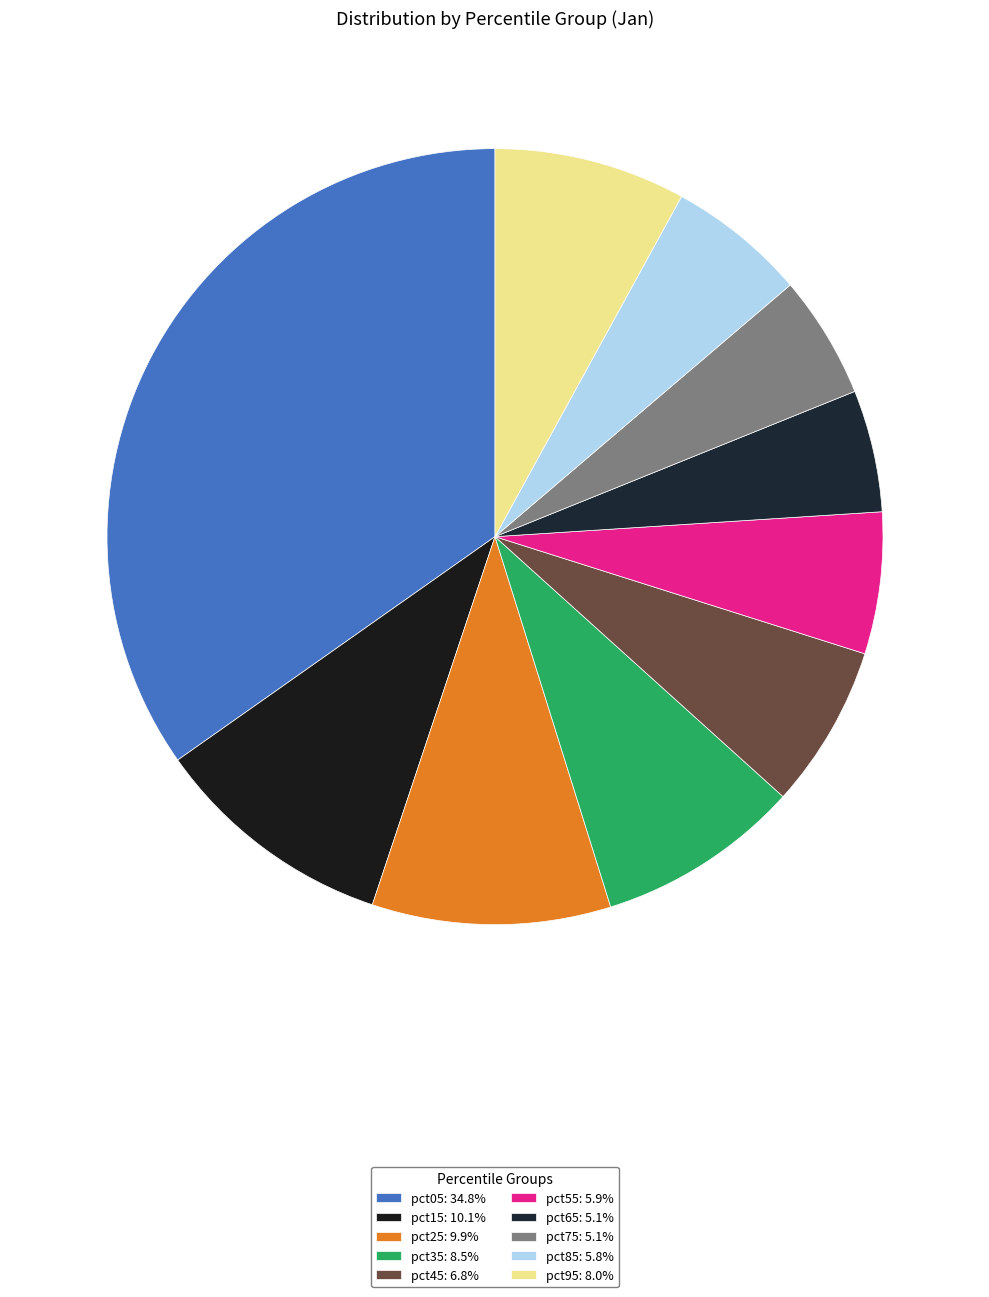

To the nearest percent, what is the difference between the largest and smallest slice percentages?

30%